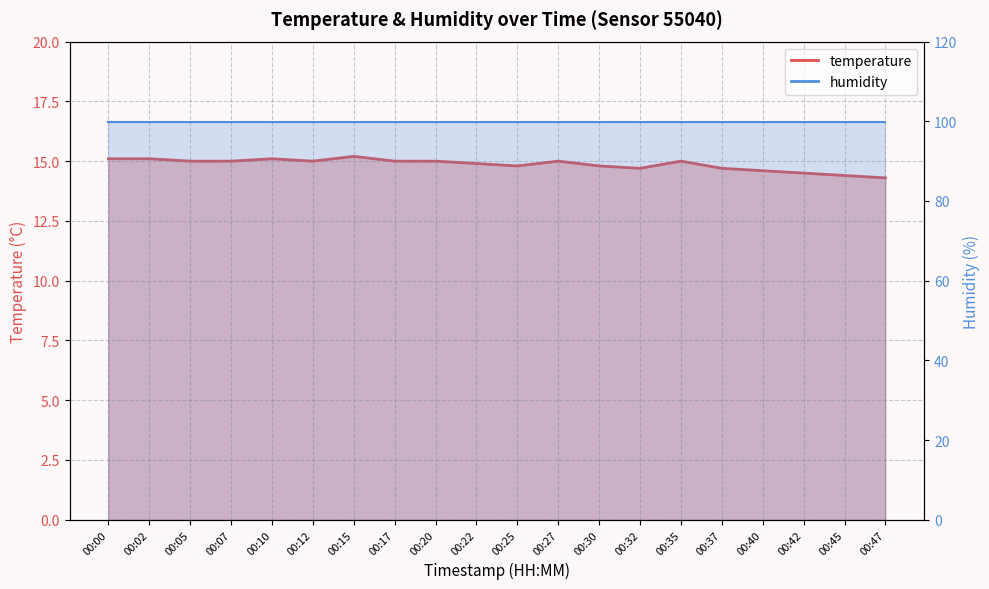

Between 00:15 and 00:45, which is larger?

00:15